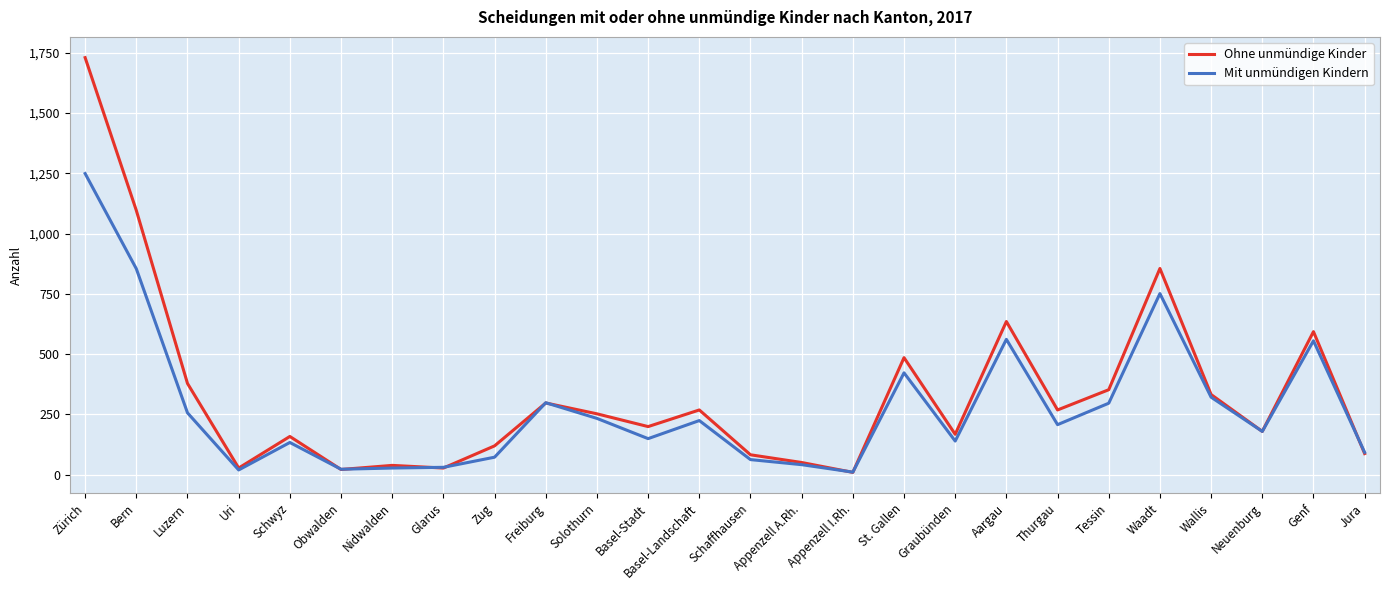

What is the difference between the Ohne unmündige Kinder values at Jura and Basel-Landschaft?

181